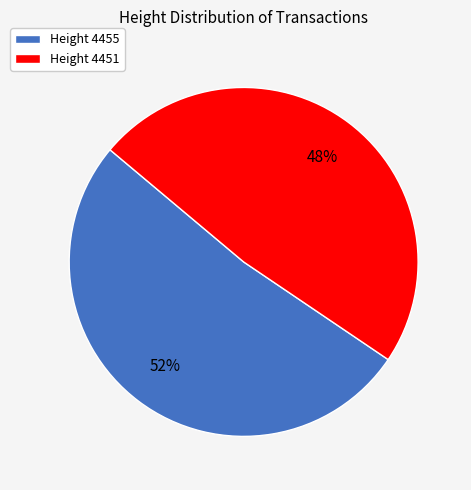

Approximately how many times larger is the value at Height 4455 compared to Height 4451?

1.1